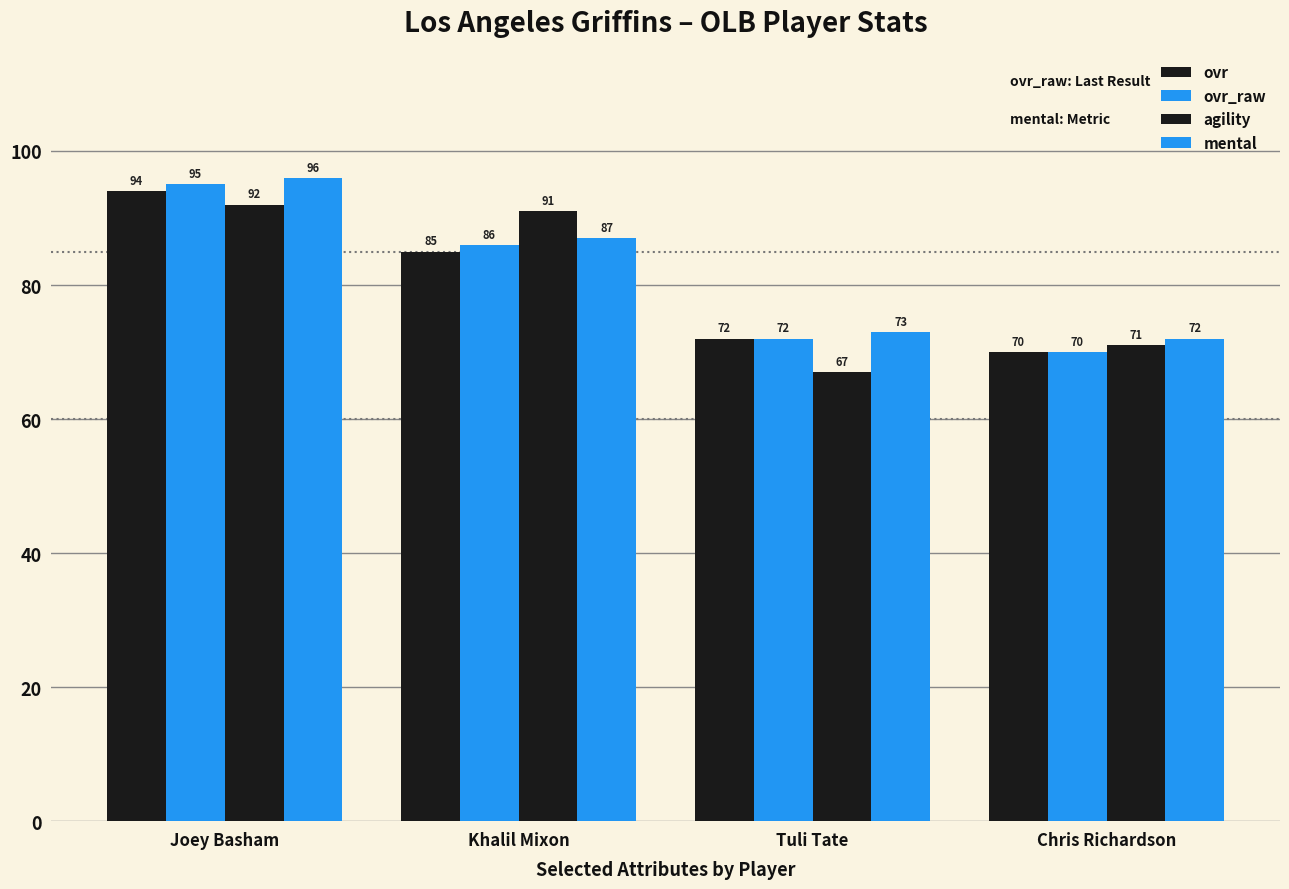

How many values in the mental series are below 87?

2